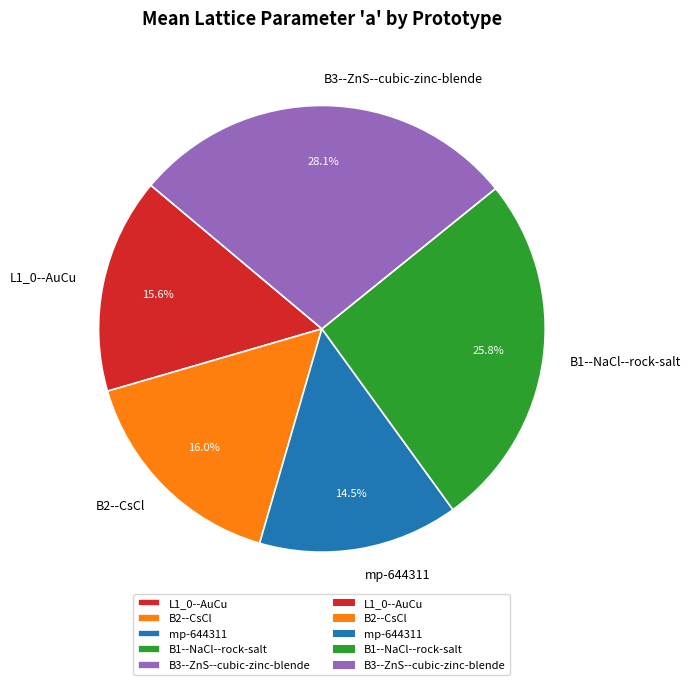

Is mp-644311 the majority of the pie?

No